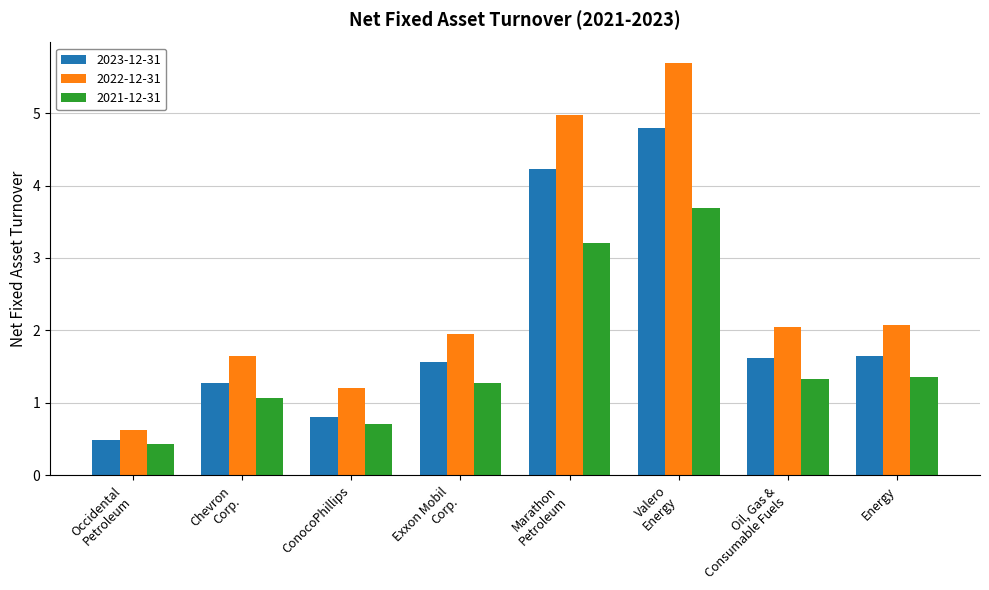

At which label does 2023-12-31 reach its peak?

Valero
Energy